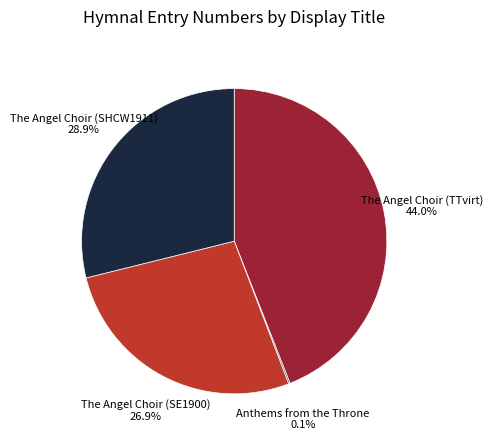

Is there any slice that represents more than half of the pie?

No